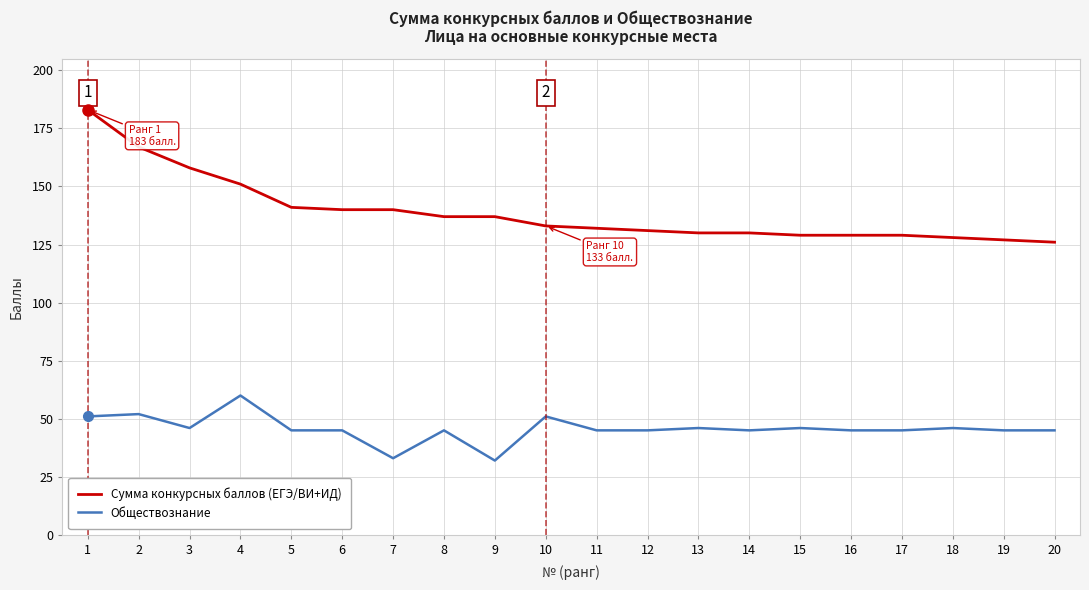

What is the lowest value of the Обществознание series?

32